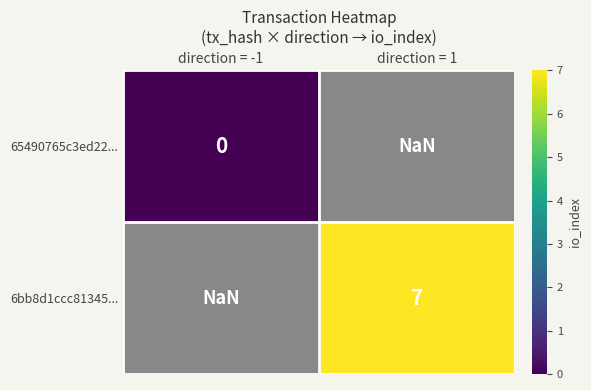

True or false: 6bb8d1ccc81345... has a value of 7.0 at direction = 1.

True